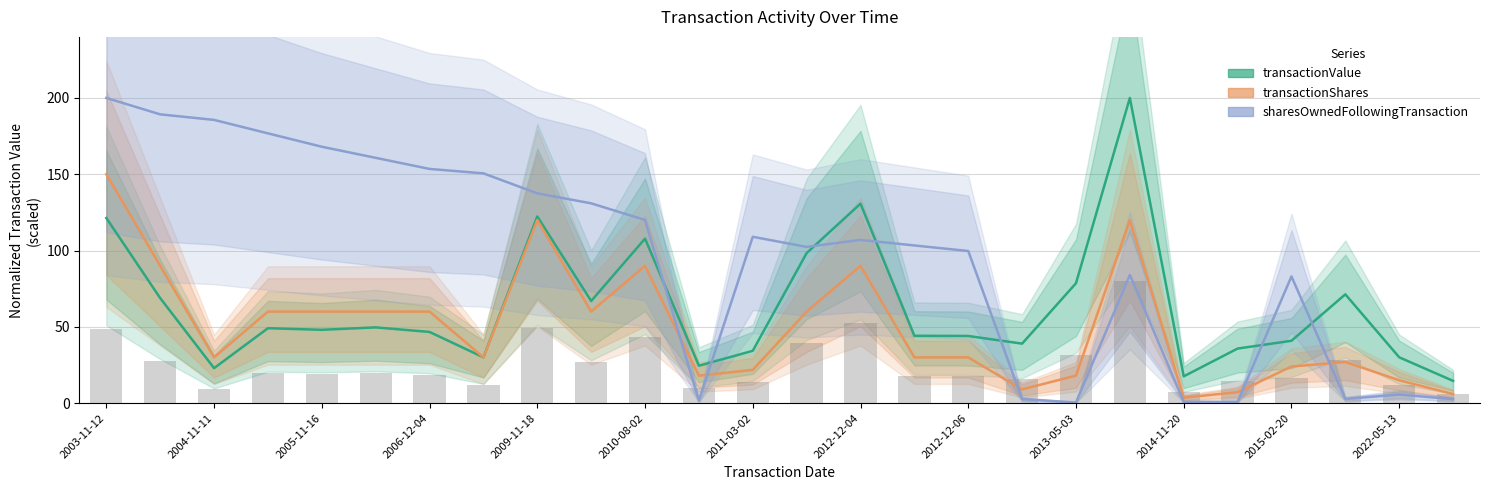

At 2004-11-11, list the series in order from smallest to largest.

transactionValue, transactionShares, sharesOwnedFollowingTransaction